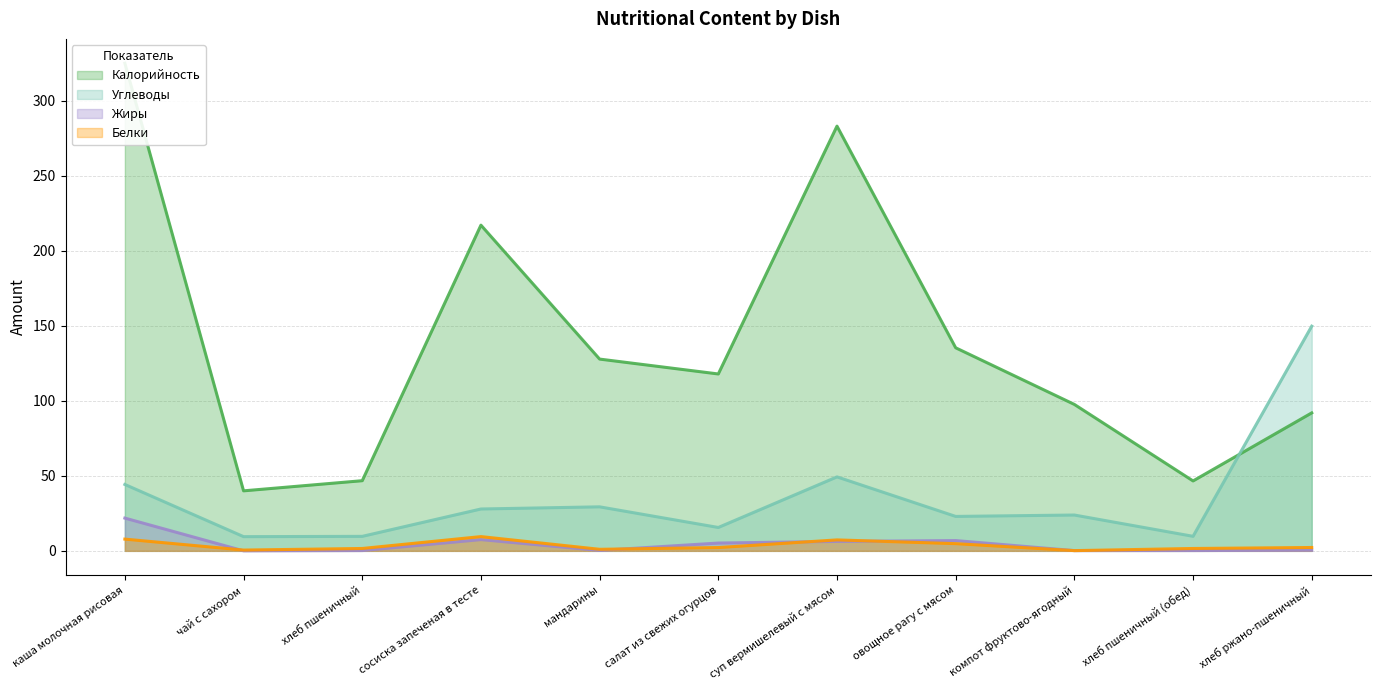

What is the label of the 3rd point from the left?

хлеб пшеничный